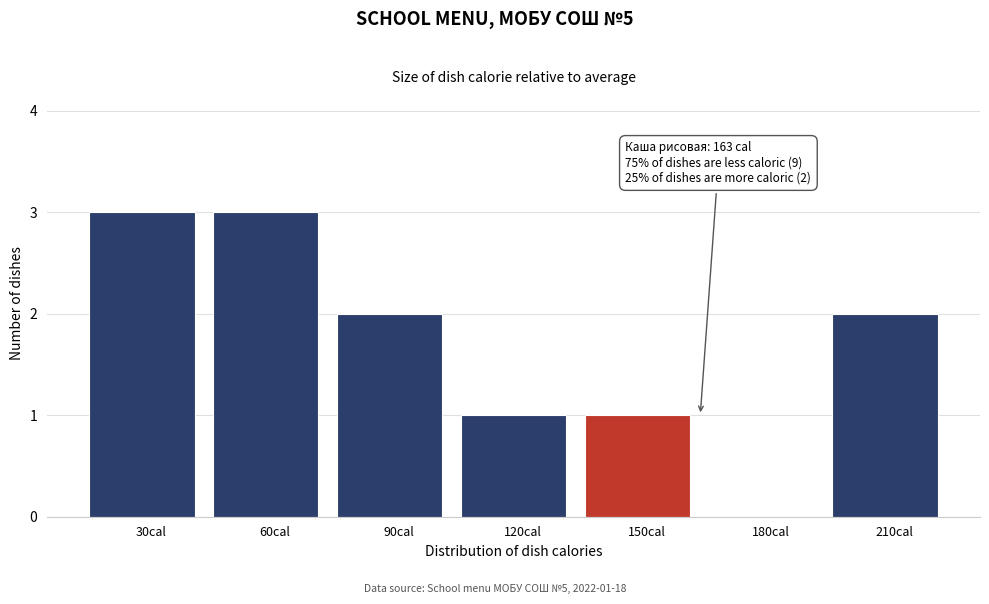

Reading left to right, list all the values displayed in this chart.

30cal=3	60cal=3	90cal=2	120cal=1	150cal=1	180cal=0	210cal=2